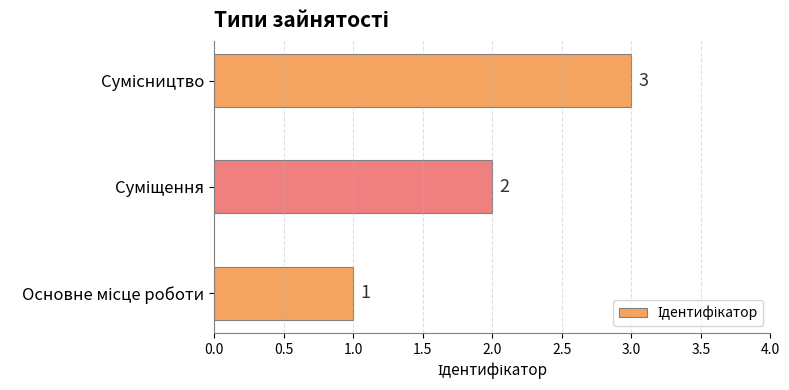

How many values are between 1 and 3?

3